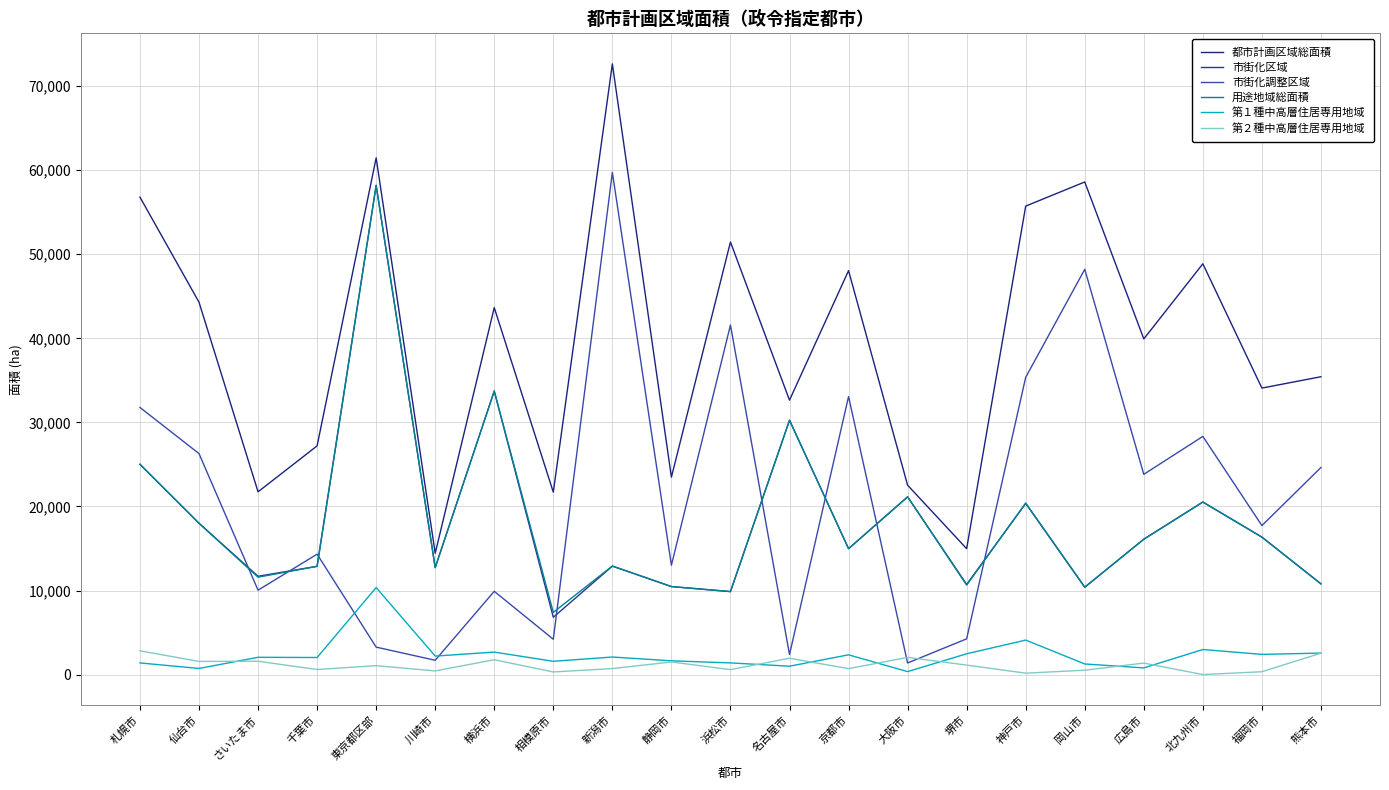

What is the value of the 市街化区域 point at the 7th from the left?

33740